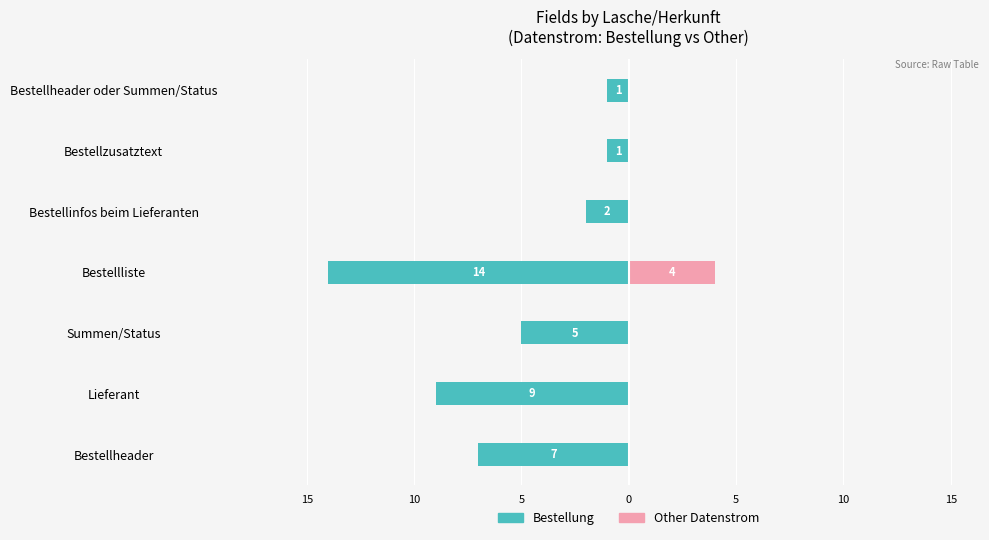

Which series has the widest spread of values?

Bestellung